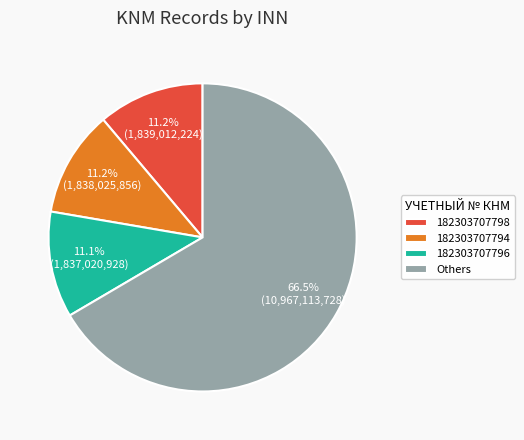

How many segments does this pie chart have?

4